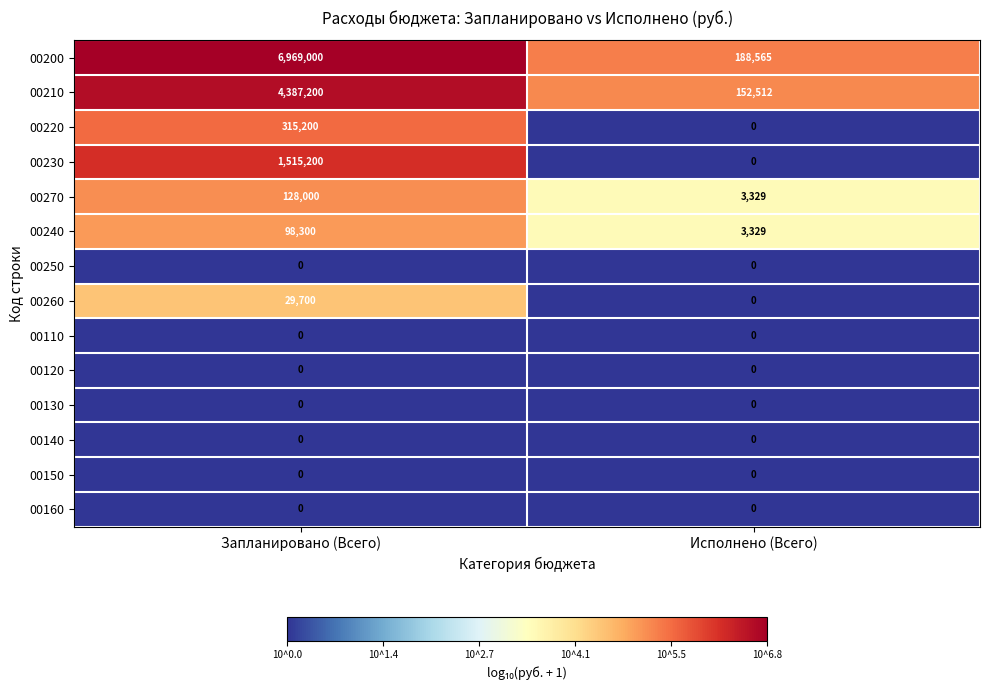

Reading left to right, transcribe all the data shown in this chart.

00200: 6969000	188565
00210: 4387200	152512
00220: 315200	0
00230: 1515200	0
00270: 128000	3329
00240: 98300	3329
00250: 0	0
00260: 29700	0
00110: 0	0
00120: 0	0
00130: 0	0
00140: 0	0
00150: 0	0
00160: 0	0